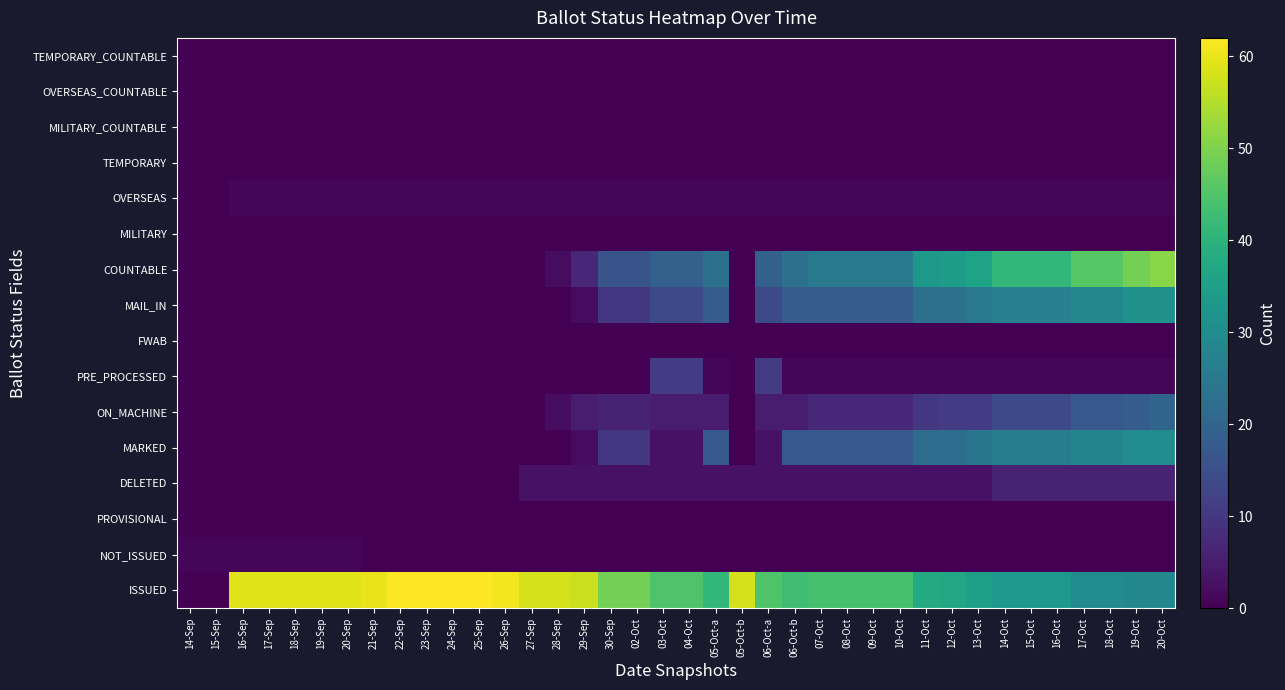

At how many categories does at least one series exceed 32?

36